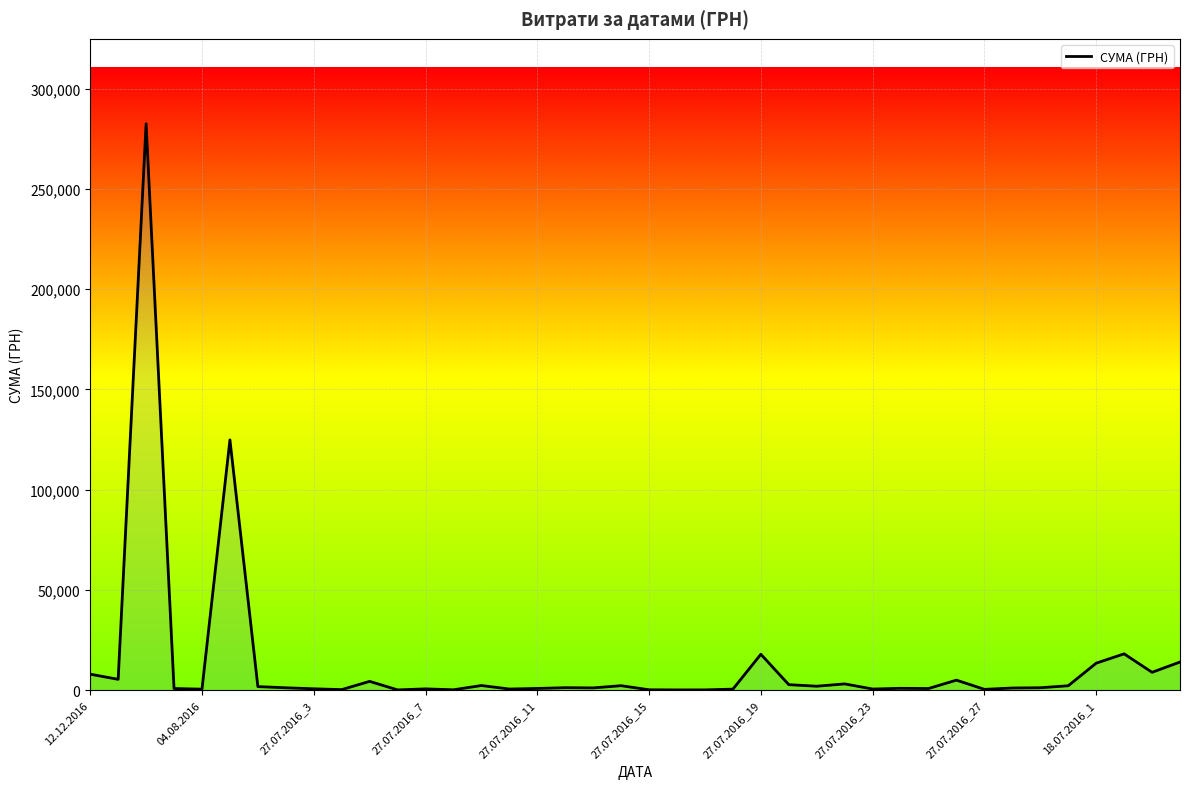

What is the difference between the maximum and minimum values?

282374.1